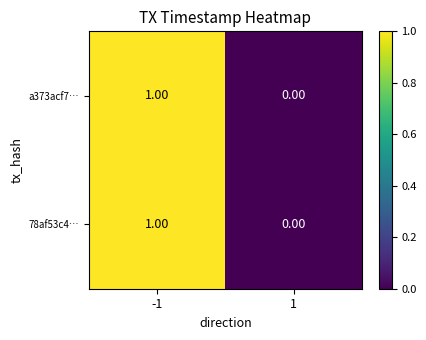

List the labels in order of a373acf7… value, largest first.

-1, 1